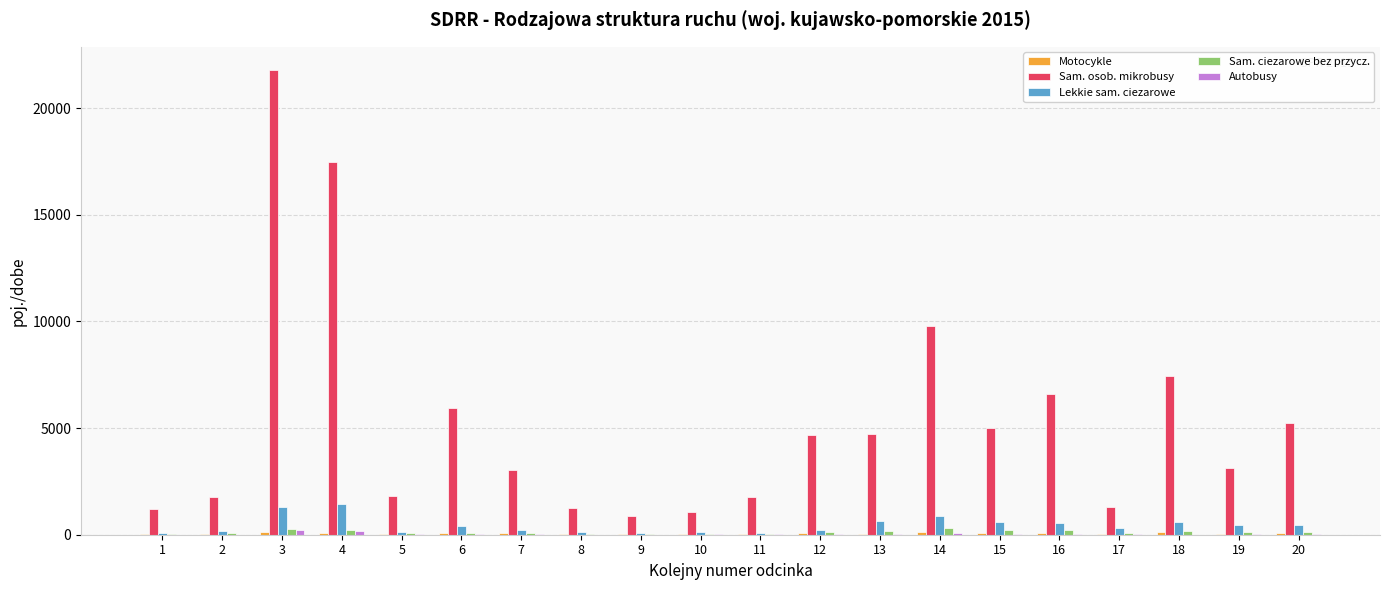

At which category is the sum across all series the highest?

3